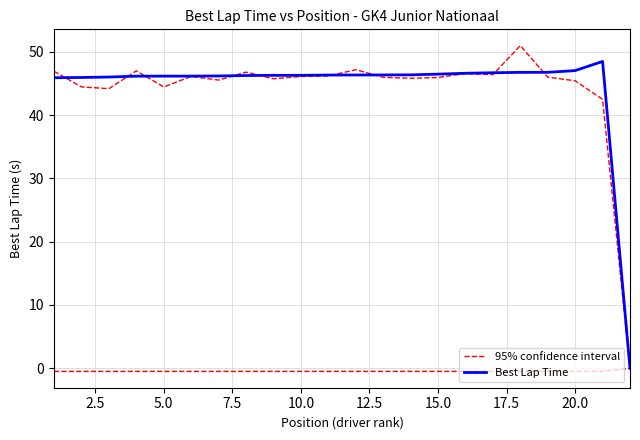

Reading right to left, what are all the values shown in this chart?

95% confidence interval: 0.0	42.5	45.4	46.0	51.0	46.4	46.6	45.9	45.8	46.0	47.2	46.2	46.1	45.7	46.8	45.5	46.1	44.5	47.0	44.2	44.5	46.9
Best Lap Time: 0.0	48.5	47.0	46.8	46.8	46.7	46.6	46.5	46.4	46.4	46.3	46.3	46.3	46.3	46.3	46.2	46.2	46.2	46.2	46.0	46.0	45.9